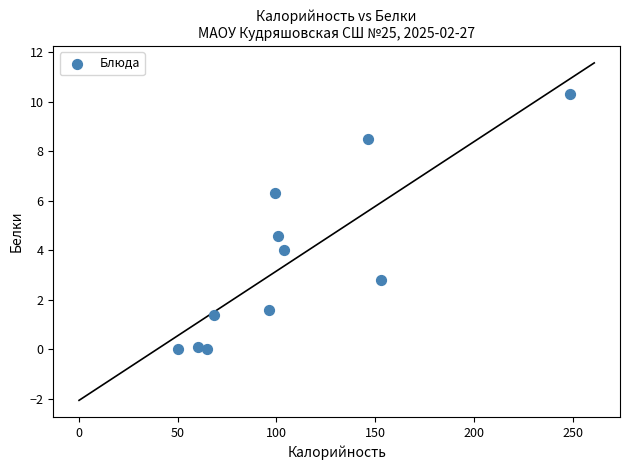

What is the average Y value?

3.6